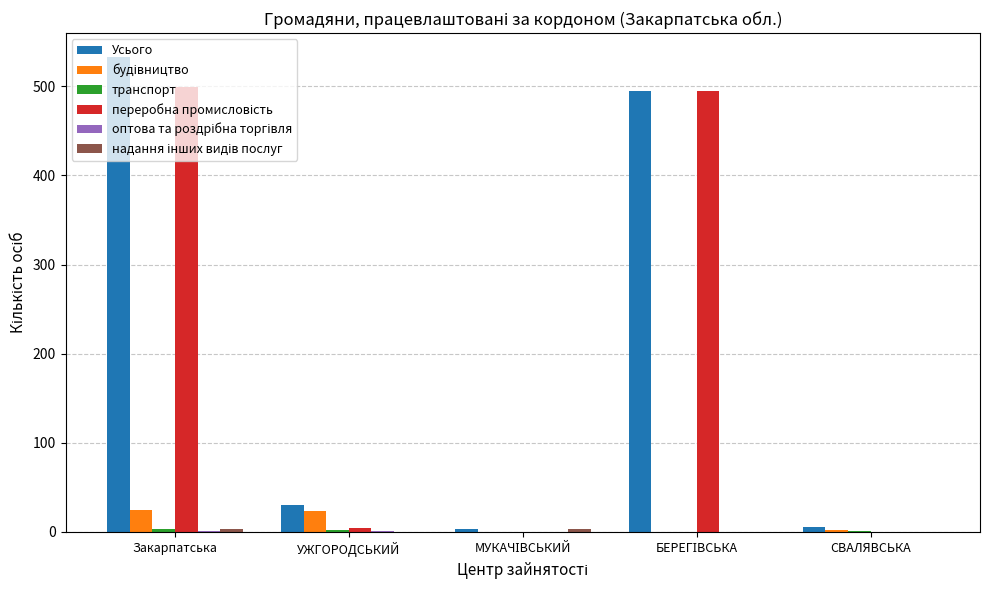

What is the maximum value for Усього?

533